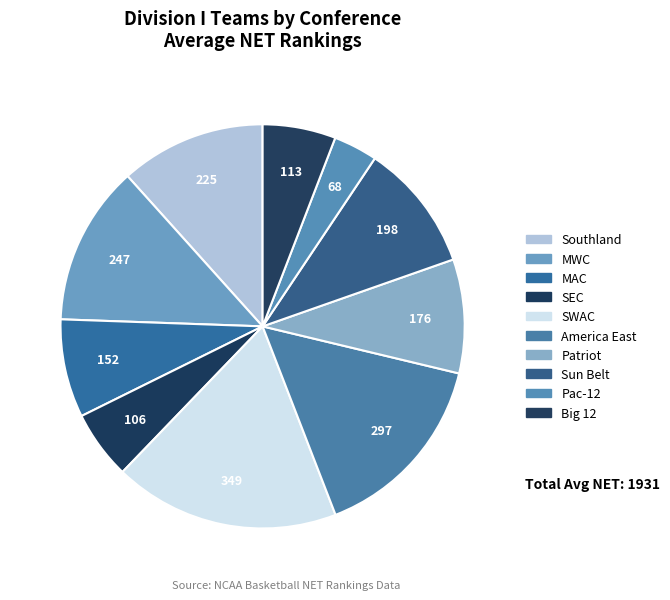

How many segments does this pie chart have?

10